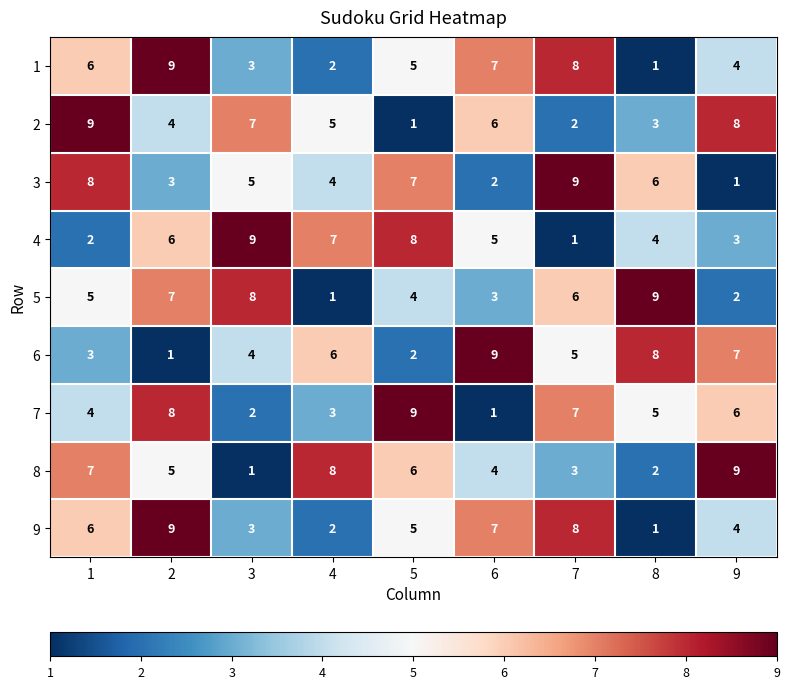

True or false: 1 has a value of 7 at 6.

True